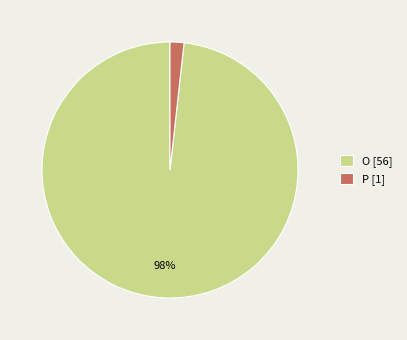

To the nearest percent, what portion does P represent?

2%